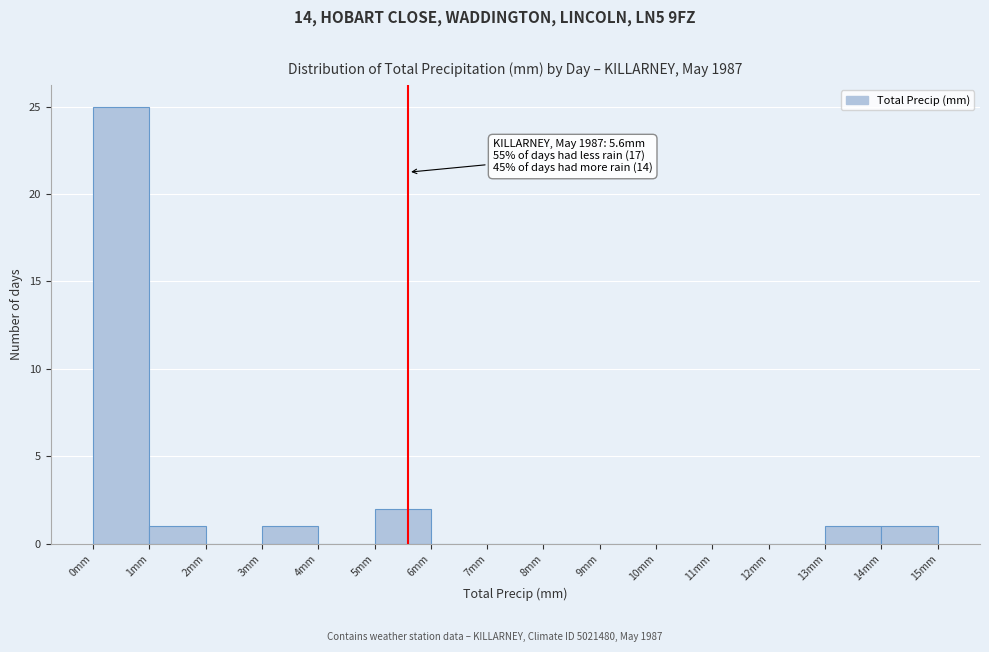

Over which range of the x-axis is the bar tallest?

0 to 1